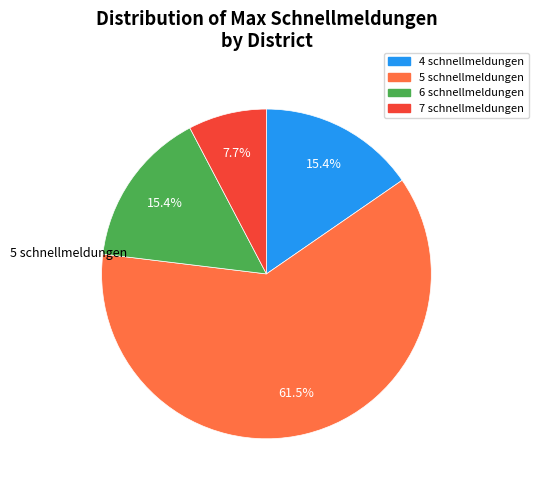

How much of the chart is everything except 5 schnellmeldungen?

38.5%